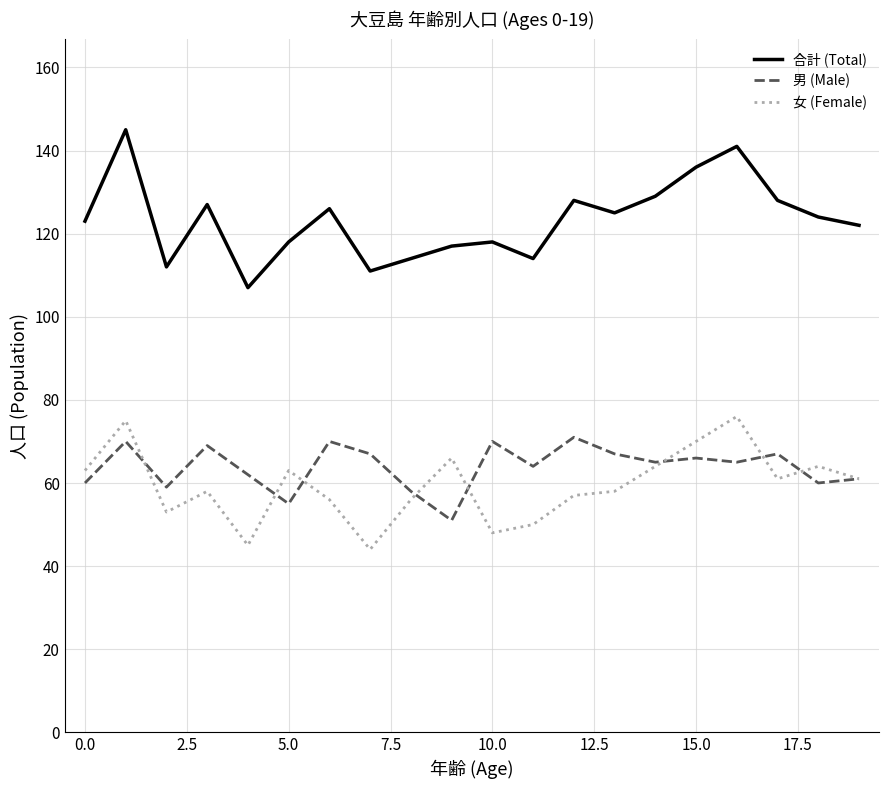

Which series has the largest total across all categories?

合計 (Total)